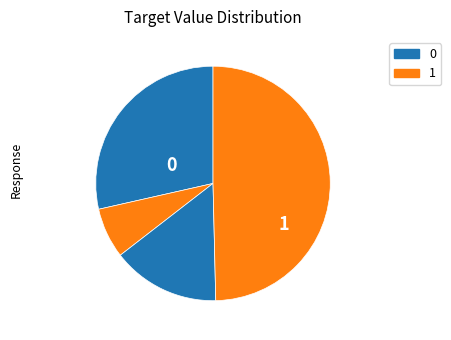

Count the number of slices in the pie.

4